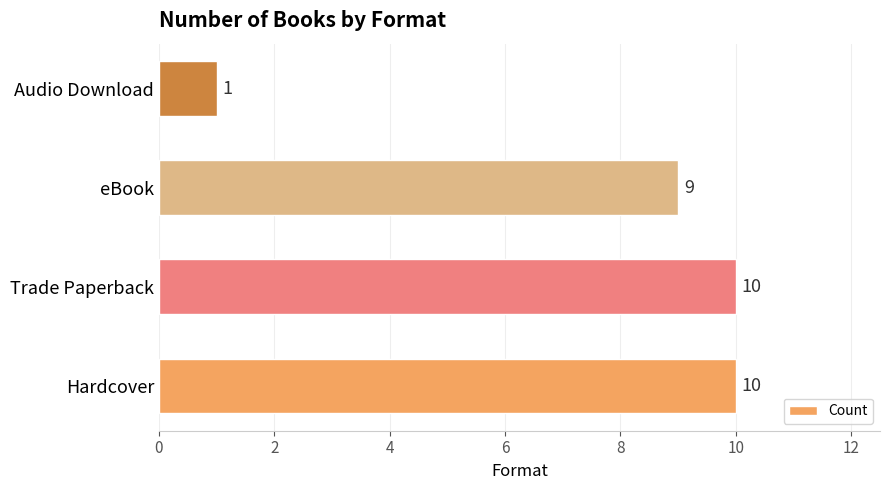

The chart shows a value of 4 at Trade Paperback. True or false?

False